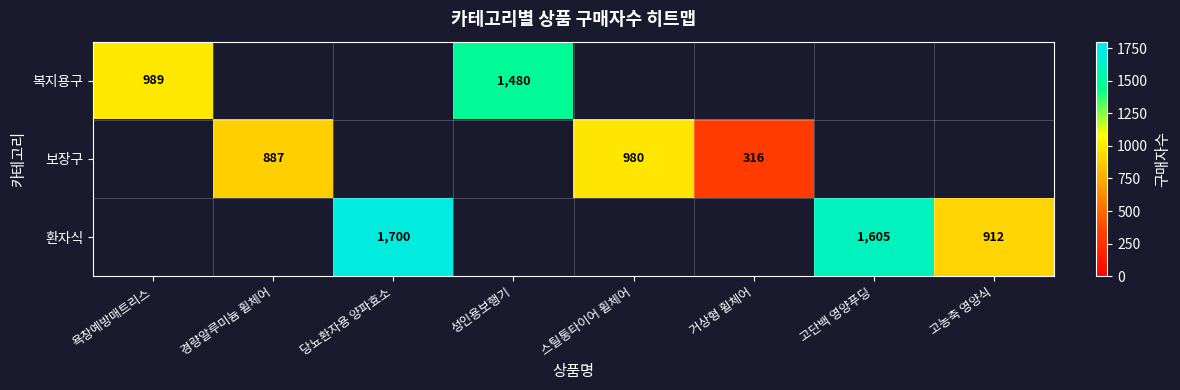

The 복지용구 series shows 989 at 욕창예방매트리스. True or false?

True